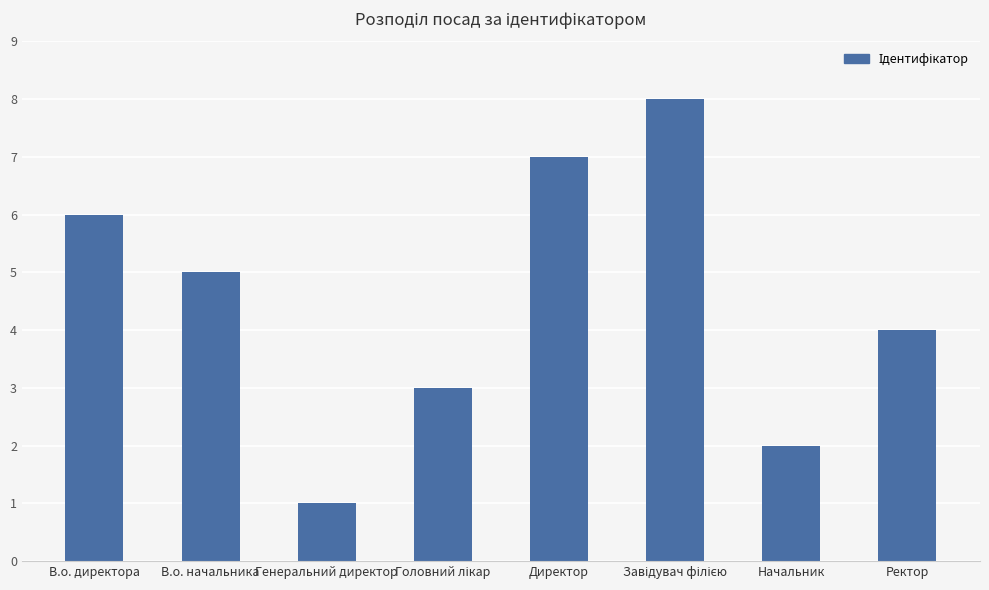

What is the greatest value displayed?

8